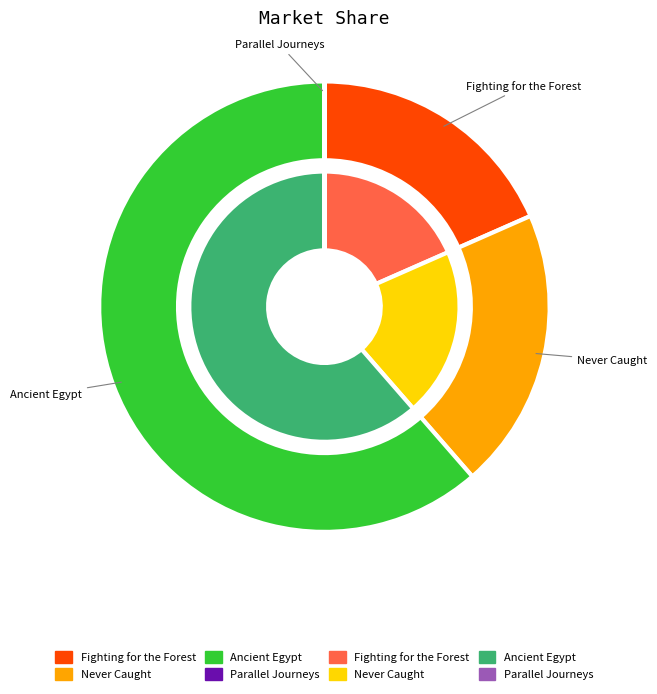

What is the smallest slice in the pie chart?

Parallel Journeys